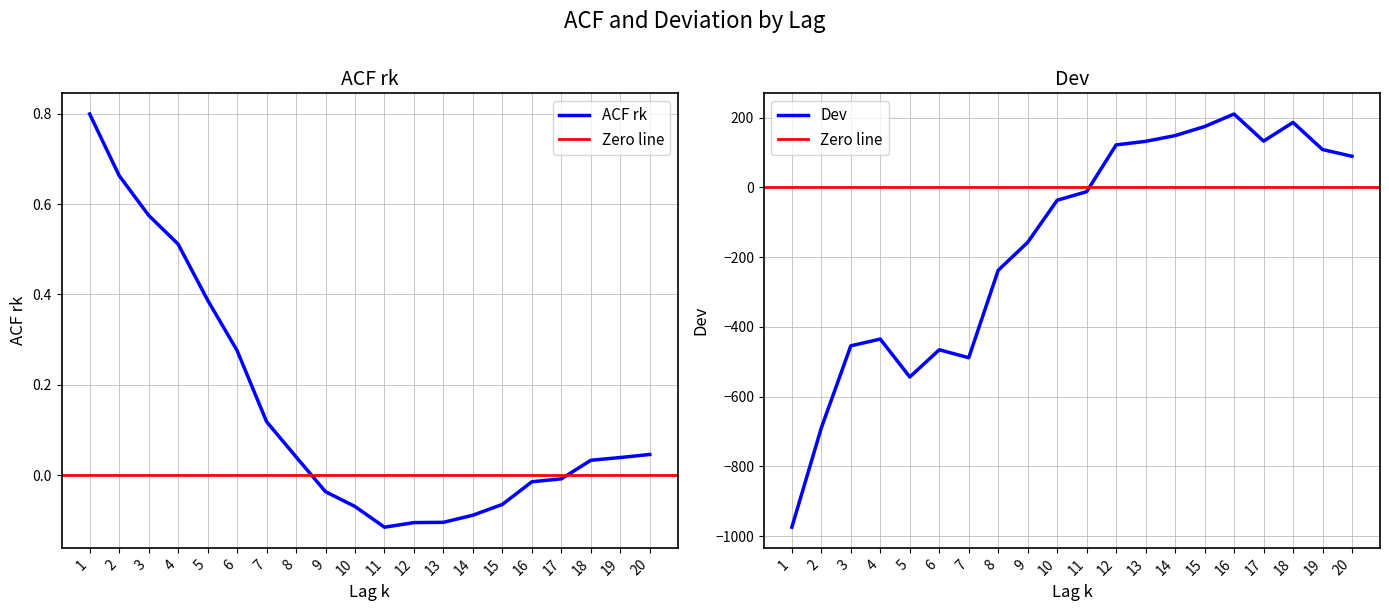

What is the value of the Dev point at the 9th from the left?

-157.5